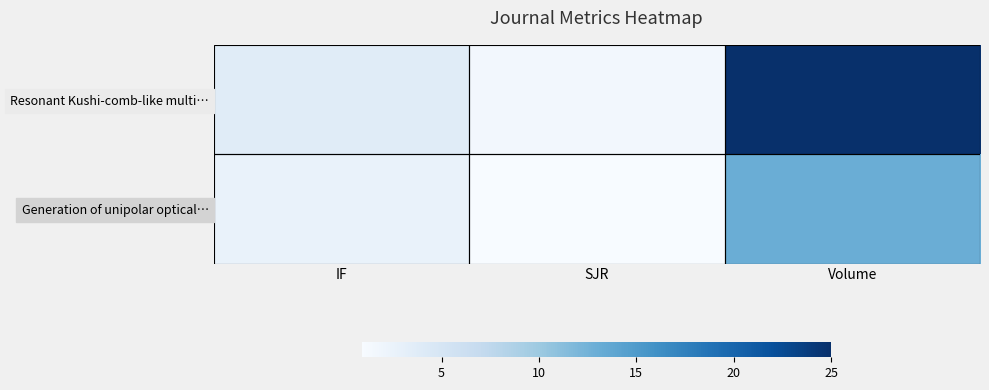

Reading right to left, extract all data points from this chart.

Resonant Kushi-comb-like multi…: Volume=25.0	SJR=1.6	IF=3.7
Generation of unipolar optical…: Volume=13.0	SJR=0.9	IF=2.5